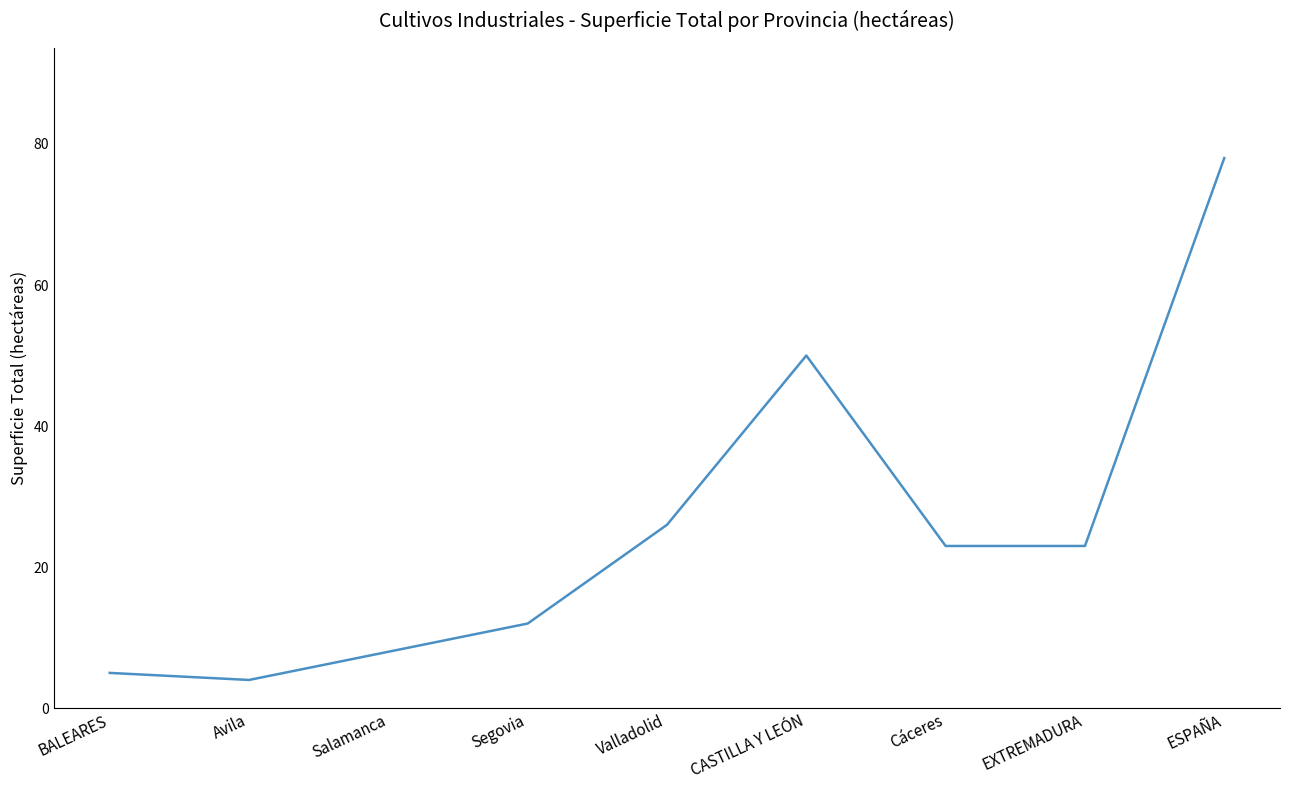

What position from the left is Avila?

2